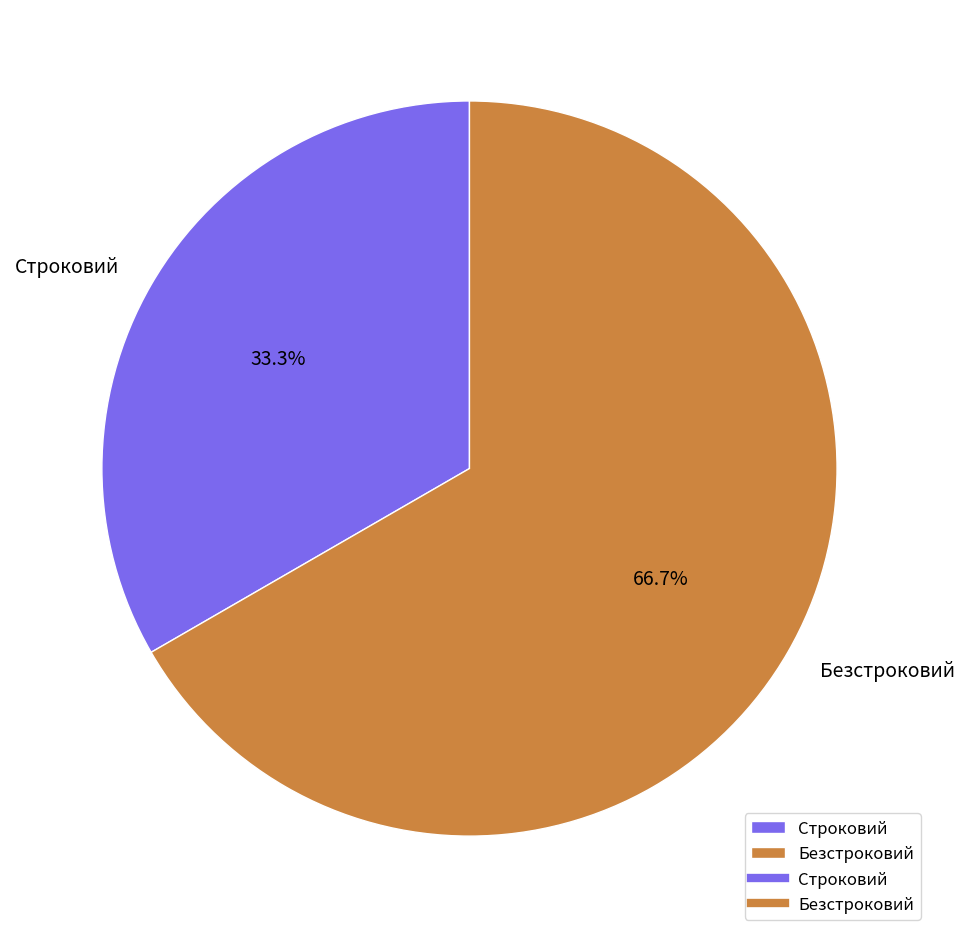

Which category accounts for the majority?

Безстроковий